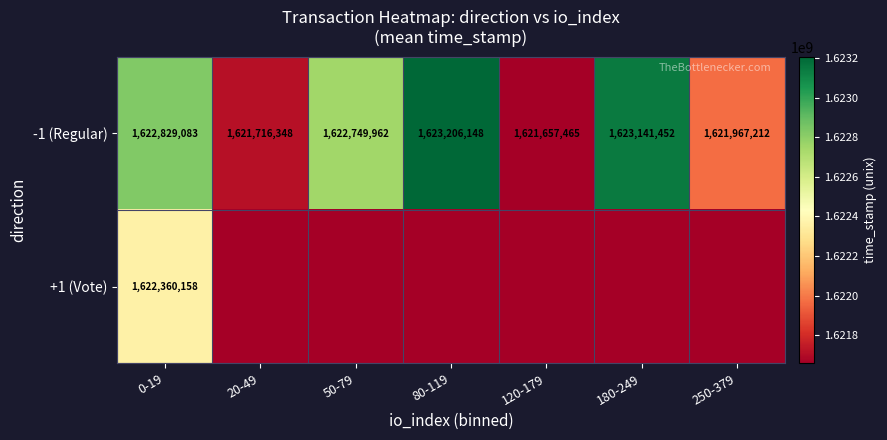

What is the sum of the -1 (Regular) values at 120-179 and 50-79?

3244407427